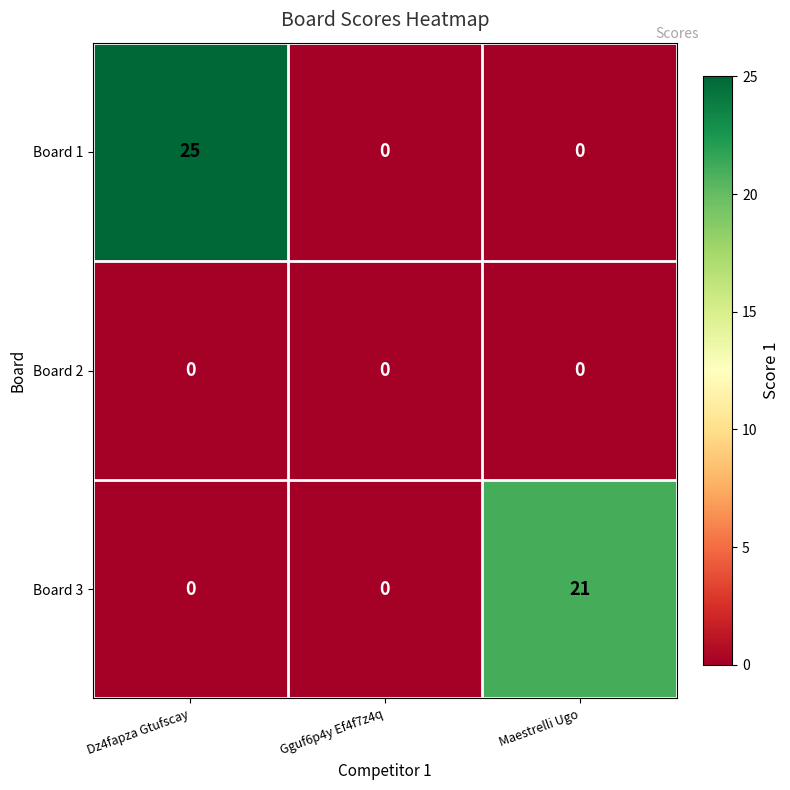

Reading right to left, extract all data points from this chart.

Board 1: Maestrelli Ugo=0	Gguf6p4y Ef4f7z4q=0	Dz4fapza Gtufscay=25
Board 2: Maestrelli Ugo=0	Gguf6p4y Ef4f7z4q=0	Dz4fapza Gtufscay=0
Board 3: Maestrelli Ugo=21	Gguf6p4y Ef4f7z4q=0	Dz4fapza Gtufscay=0